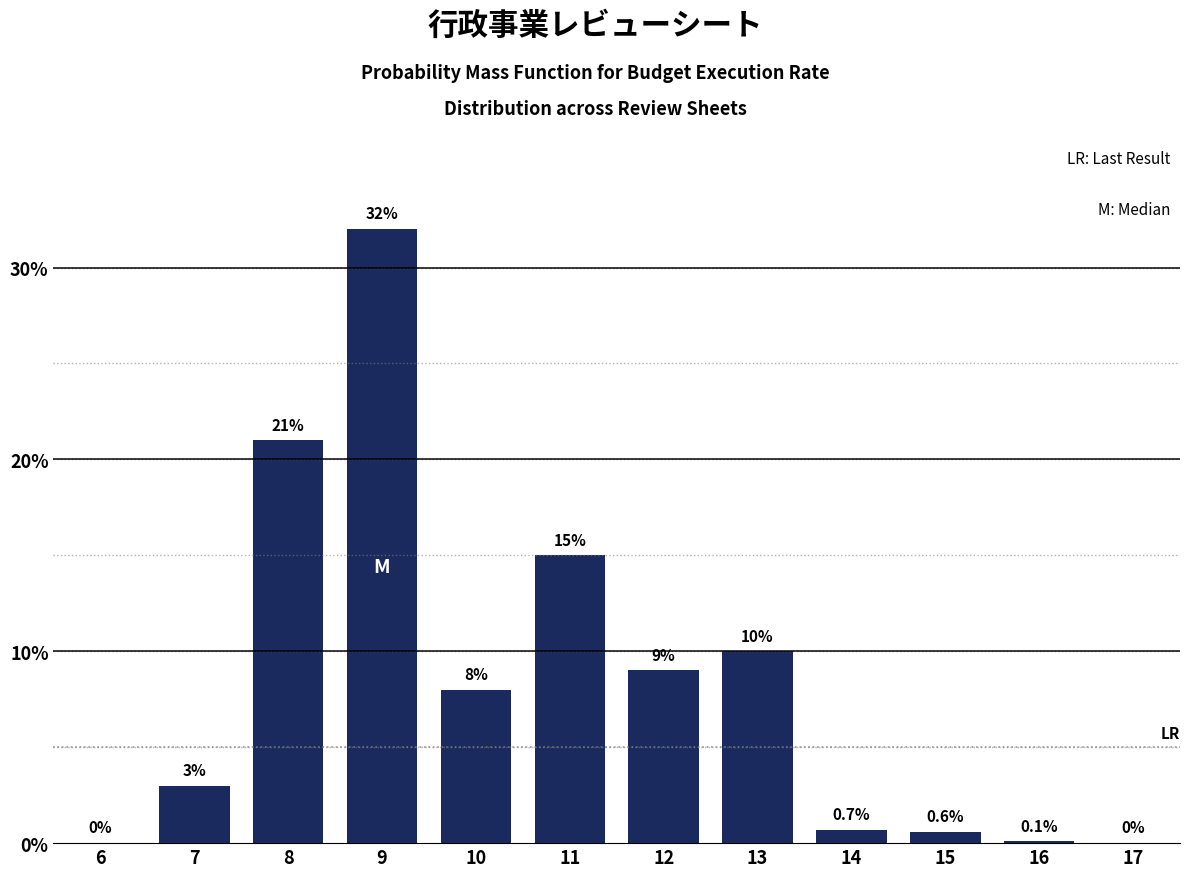

Reading left to right, transcribe all the data shown in this chart.

6=0.0	7=3.0	8=21.0	9=32.0	10=8.0	11=15.0	12=9.0	13=10.0	14=0.7	15=0.6	16=0.1	17=0.0